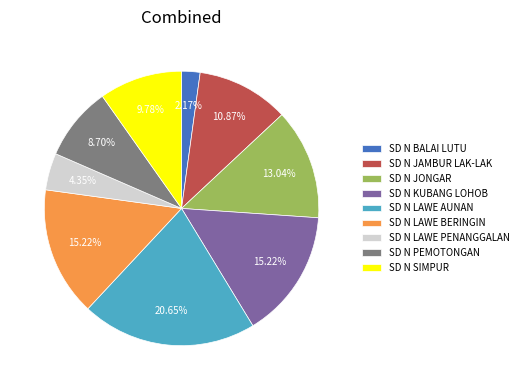

Approximately how many times larger is the value at SD N LAWE PENANGGALAN compared to SD N KUBANG LOHOB?

0.3